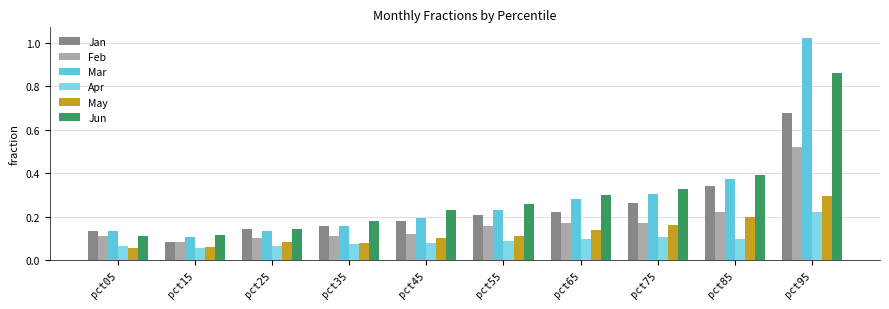

Are the bars horizontal?

No